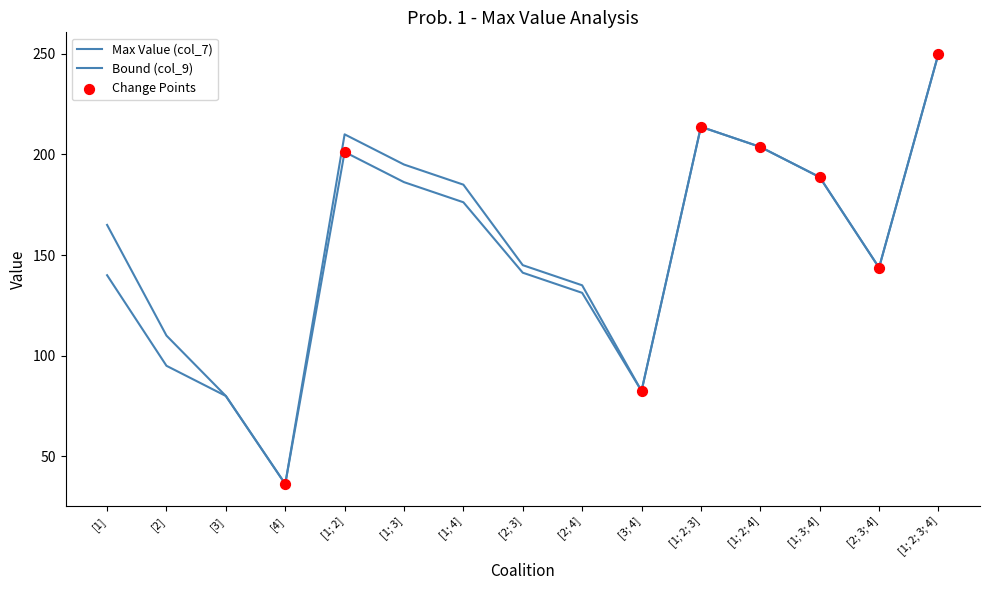

Is this an area chart (filled region under the line)?

No